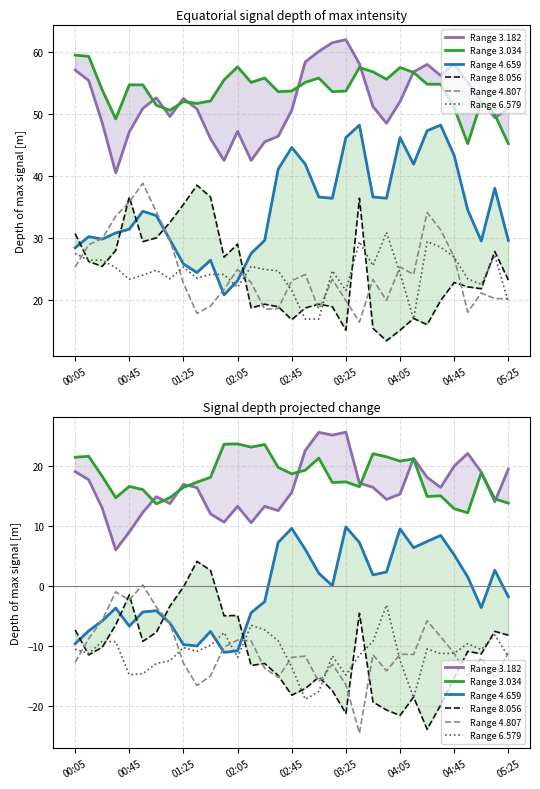

Between which two adjacent categories do Range 4.807 and Range 8.056 first intersect?

00:05 and 00:45